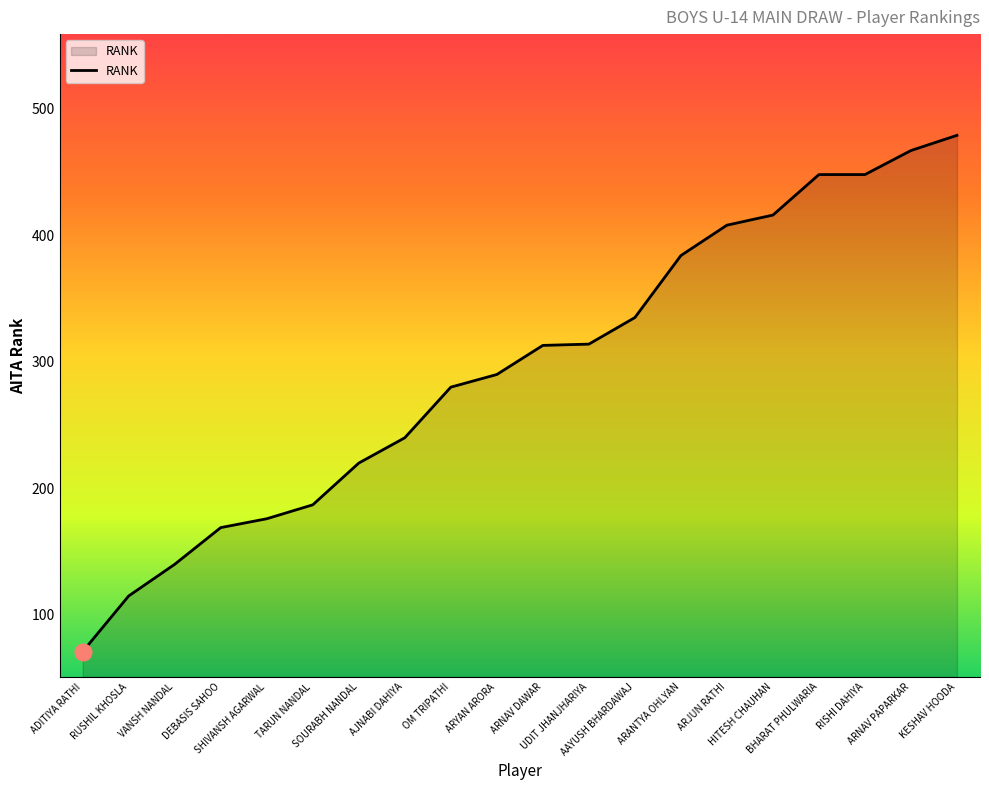

What is the minimum value shown in the chart?

71